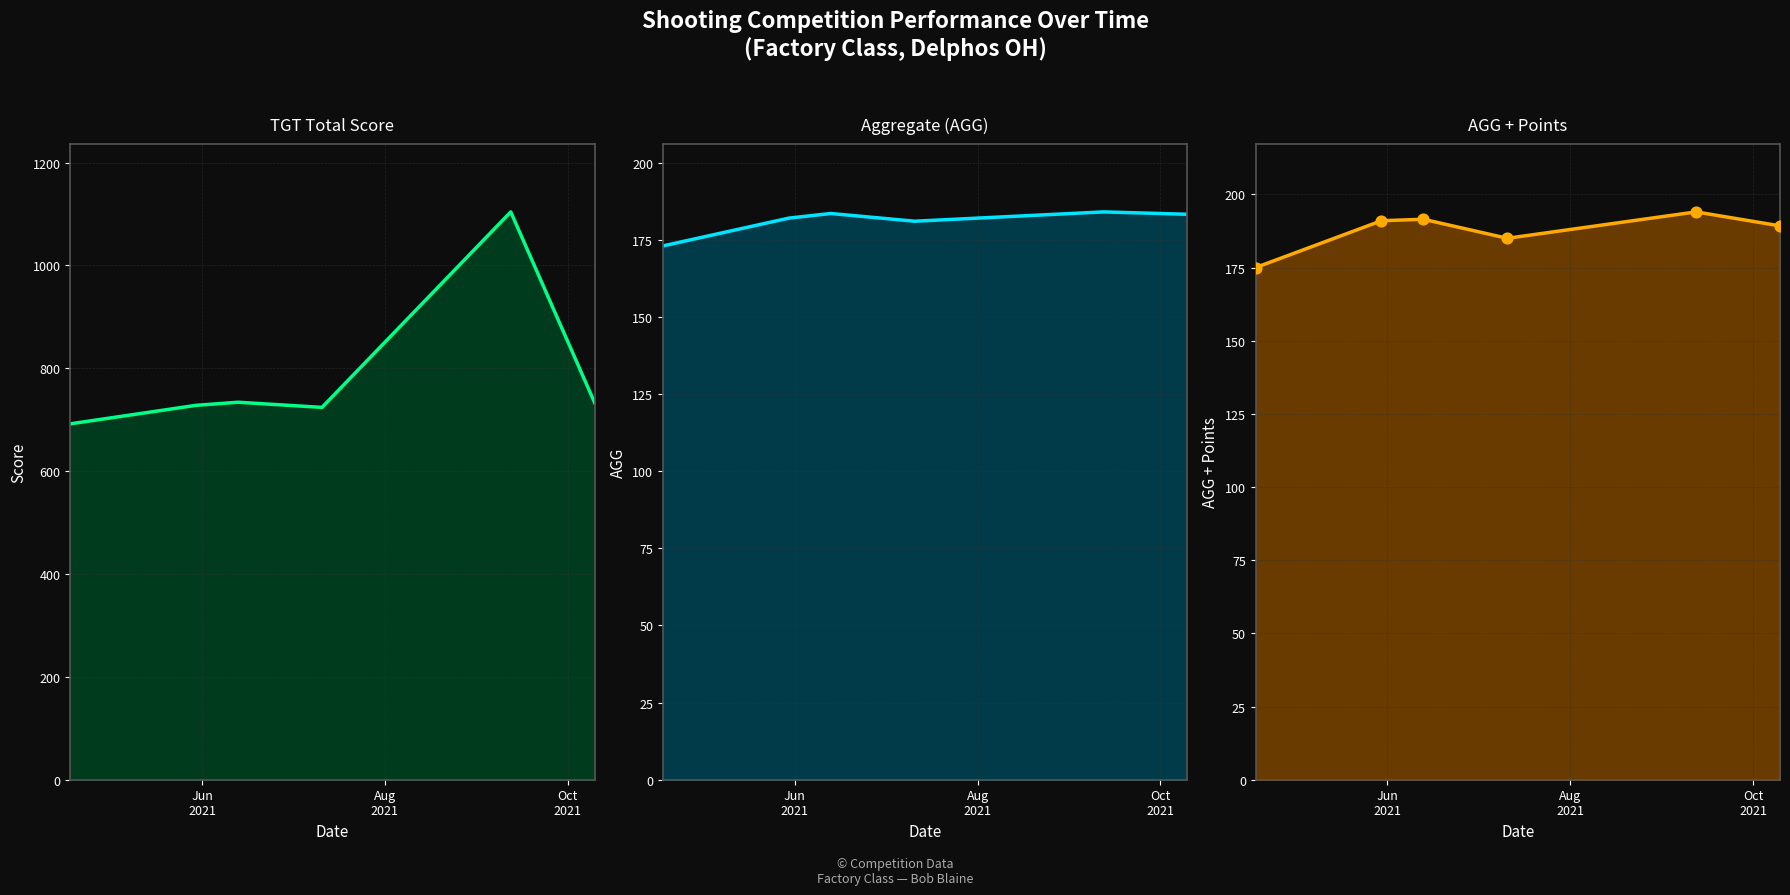

Which series reaches the minimum Y coordinate?

AGG